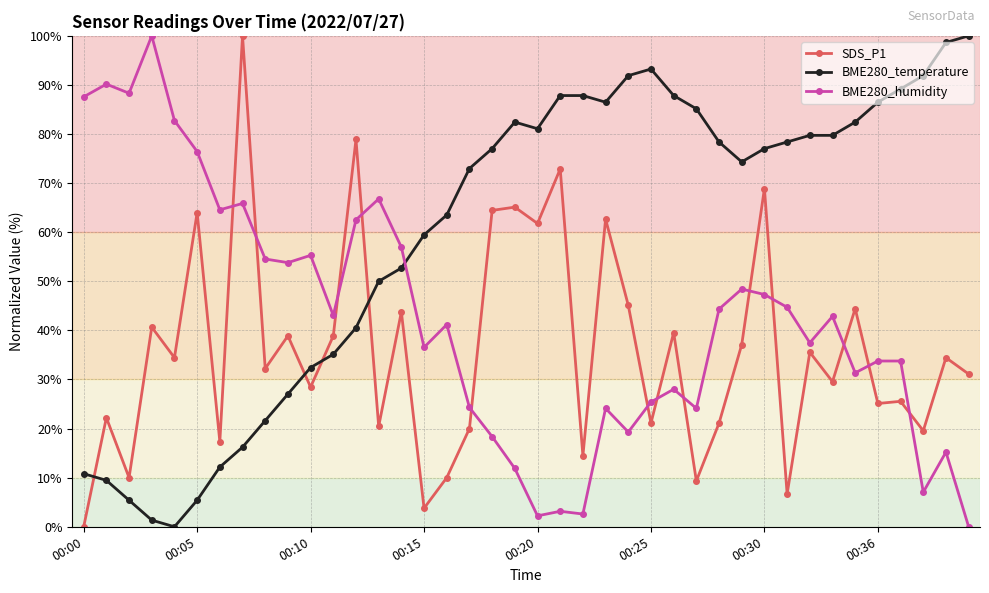

List the series in order of their overall mean, lowest first.

SDS_P1, BME280_humidity, BME280_temperature